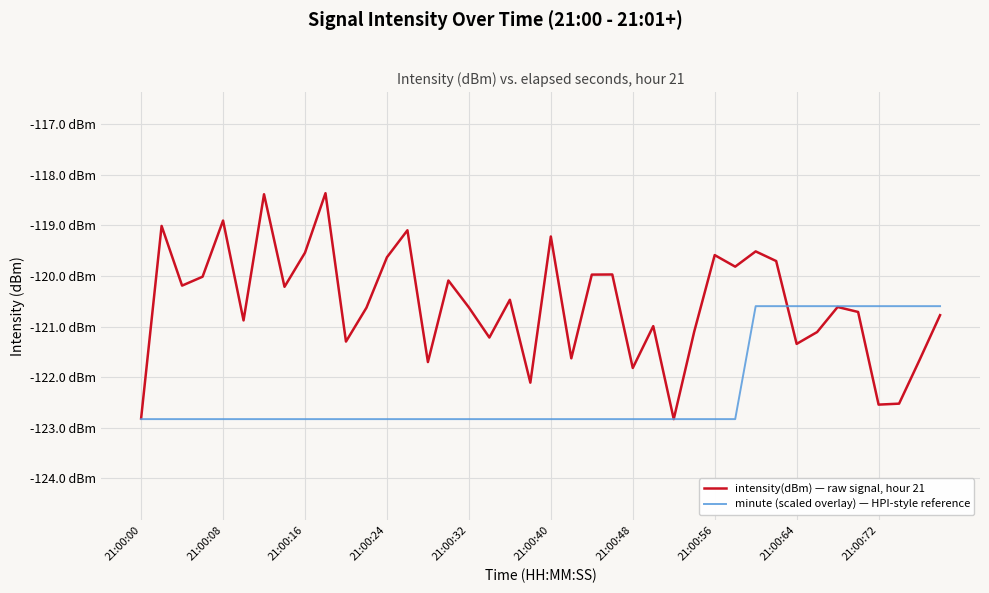

What are all the series names shown in the legend?

intensity(dBm) — raw signal, hour 21, minute (scaled overlay) — HPI-style reference